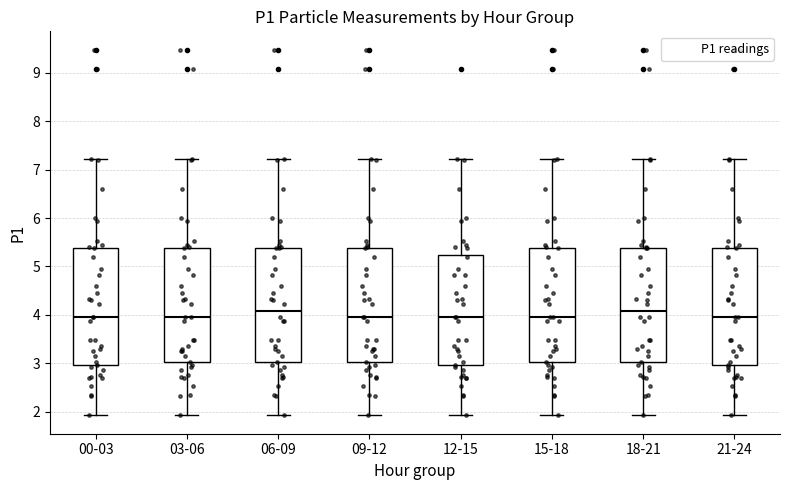

Reading left to right, read every box against the y-axis: the position of its median line, the range the box covers, and the ends of its whiskers. The values are not printed on the chart, so give them approximately, as read against the axis.

00-03: median 4.0, box 3.0 to 5.4, whiskers 1.9 to 7.2
03-06: median 4.0, box 3.0 to 5.4, whiskers 1.9 to 7.2
06-09: median 4.1, box 3.0 to 5.4, whiskers 1.9 to 7.2
09-12: median 4.0, box 3.0 to 5.4, whiskers 1.9 to 7.2
12-15: median 4.0, box 3.0 to 5.2, whiskers 1.9 to 7.2
15-18: median 4.0, box 3.0 to 5.4, whiskers 1.9 to 7.2
18-21: median 4.1, box 3.0 to 5.4, whiskers 1.9 to 7.2
21-24: median 4.0, box 3.0 to 5.4, whiskers 1.9 to 7.2